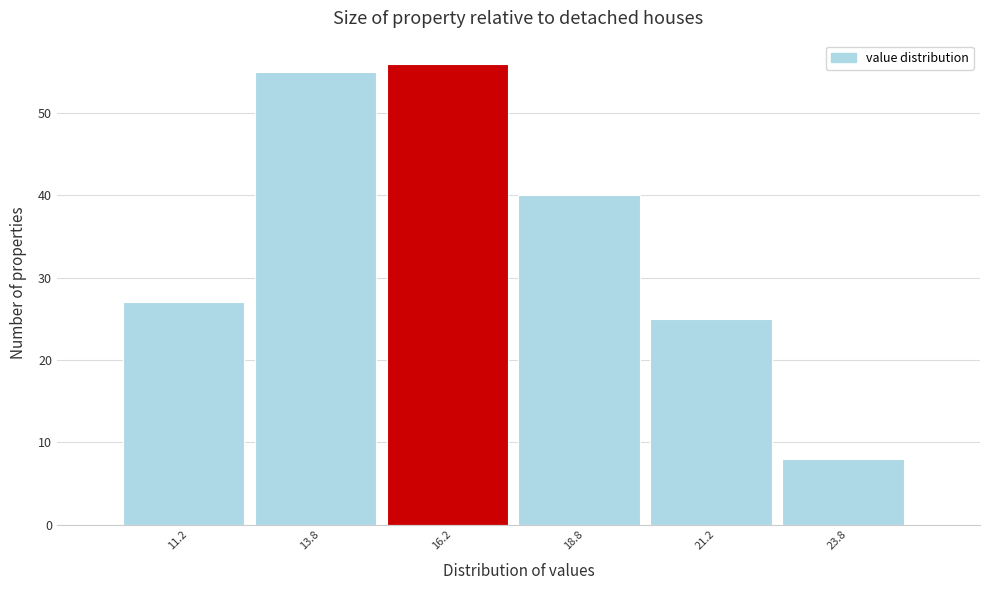

Reading left to right, list every bar in this chart as the range it spans on the x-axis followed by its height. The values are not printed on the chart, so give them approximately, as read against the axis.

10.0 to 12.5: 27
12.5 to 15.0: 55
15.0 to 17.5: 56
17.5 to 20.0: 40
20.0 to 22.5: 25
22.5 to 25.0: 8